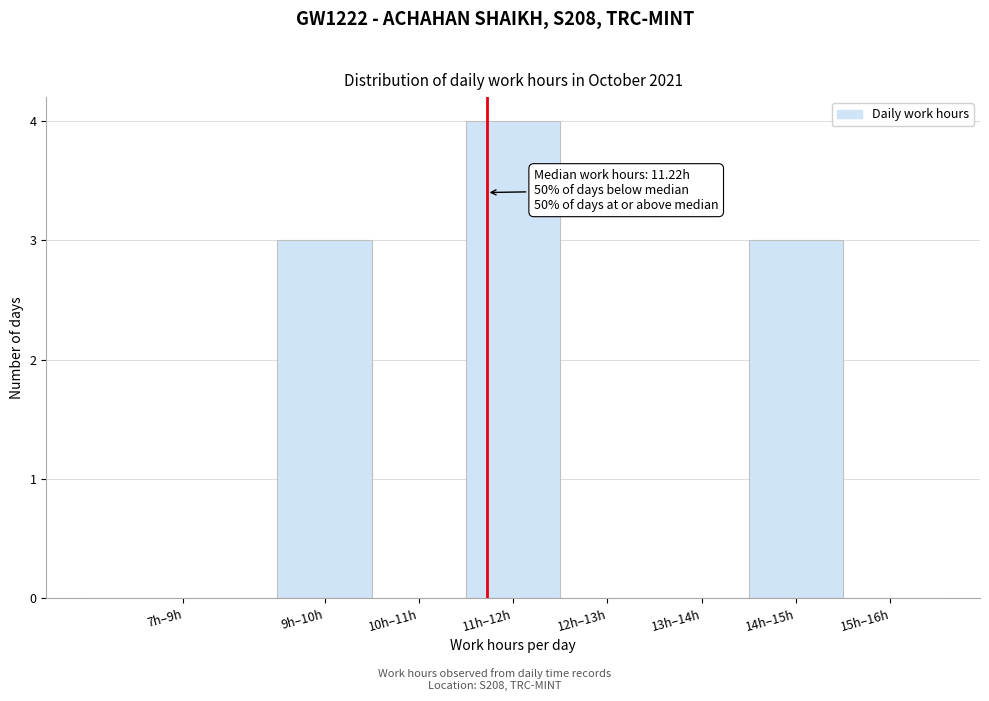

Reading left to right, extract all data points from this chart.

7h–9h=0	9h–10h=3	10h–11h=0	11h–12h=4	12h–13h=0	13h–14h=0	14h–15h=3	15h–16h=0